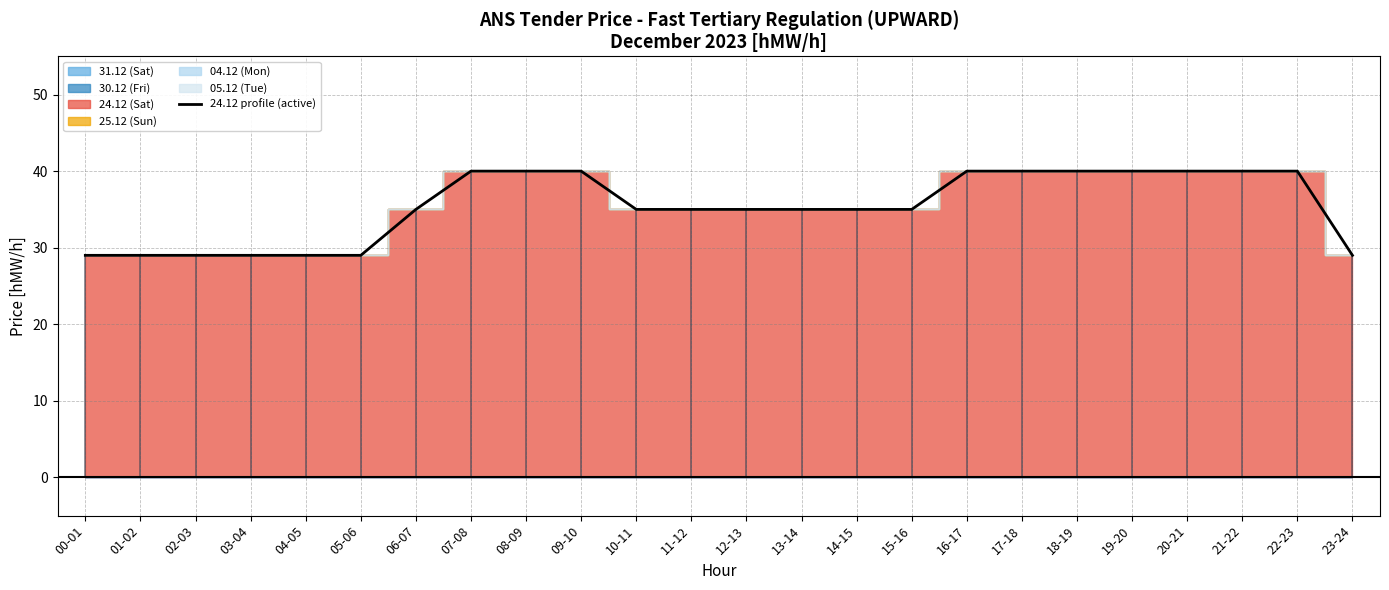

Does the chart display data point markers on the line(s)?

No